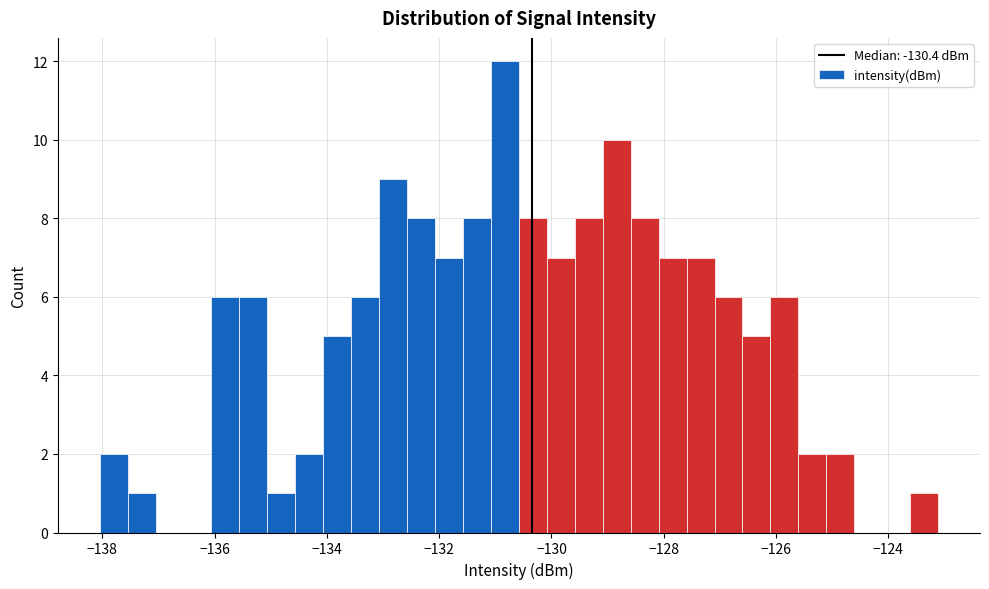

Around what value on the x-axis is the tallest bar? Give the approximate position of its centre, as read against the axis.

-130.8